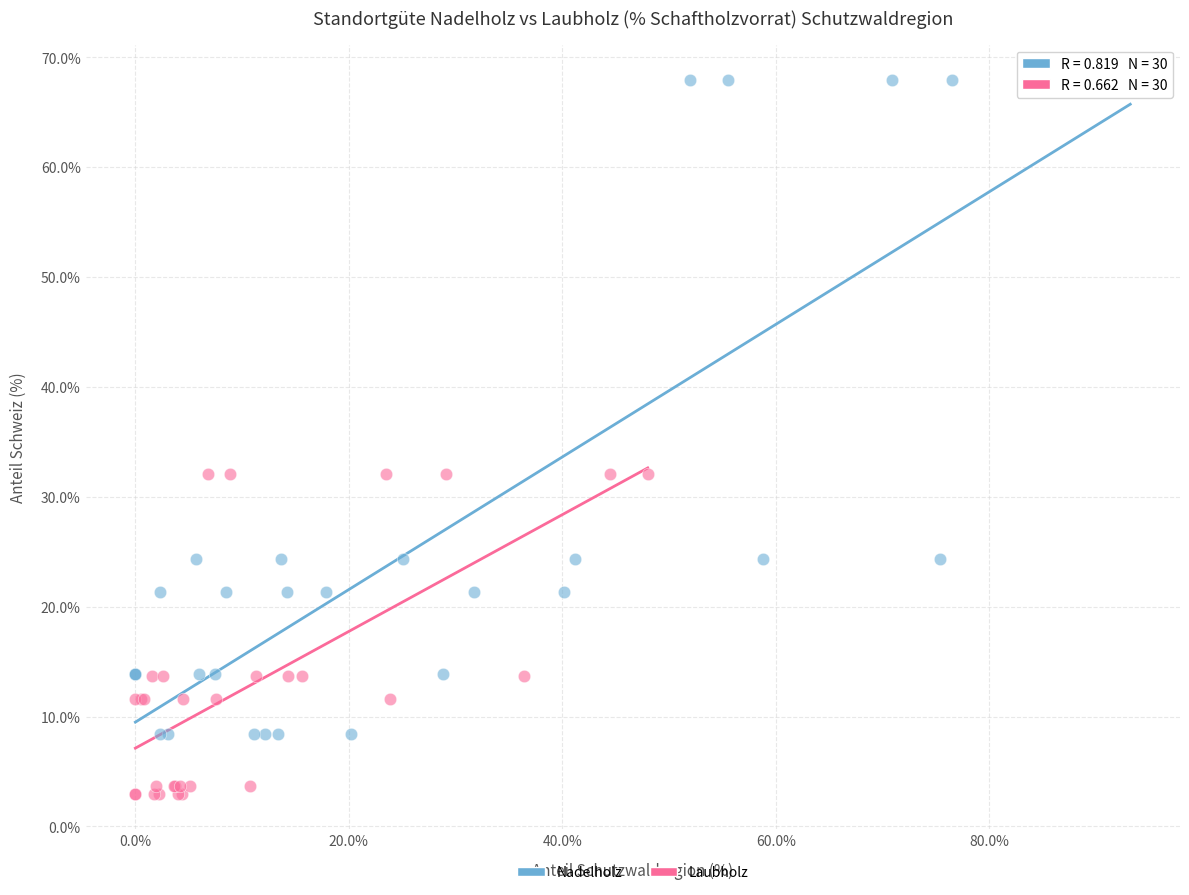

Which series reaches the maximum Y coordinate?

Nadelholz